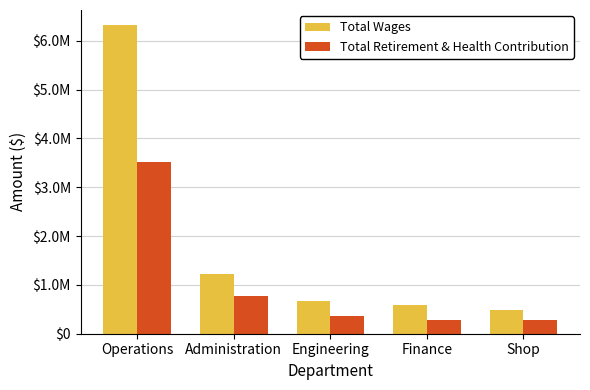

Are the bars grouped side by side (vs. stacked)?

Yes